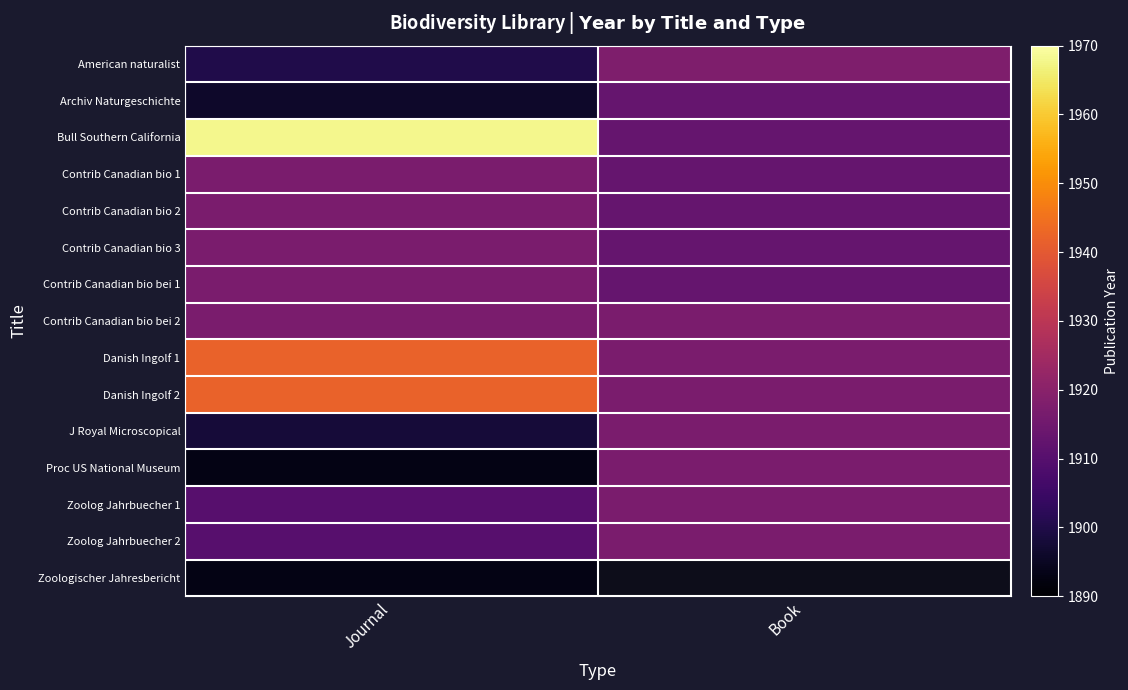

At which category does the chart reach its minimum across all series?

Journal